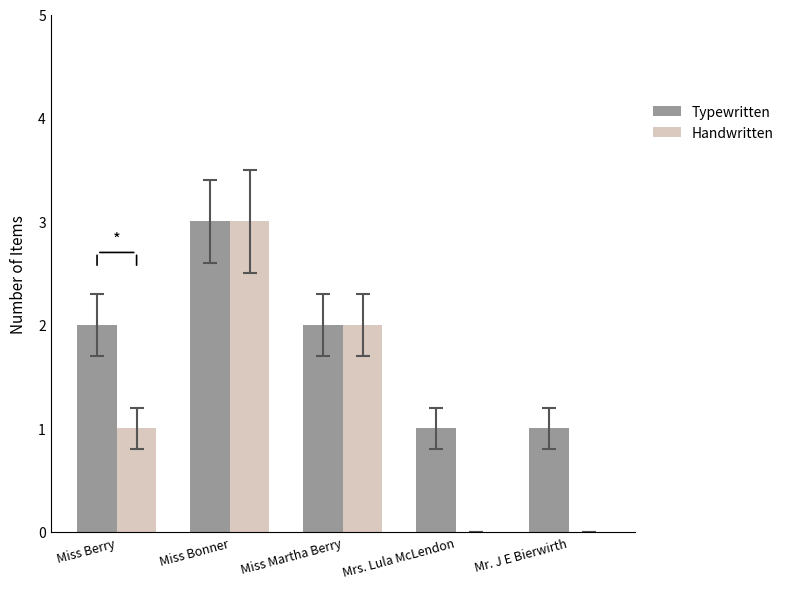

What are all the series names shown in the legend?

Typewritten, Handwritten